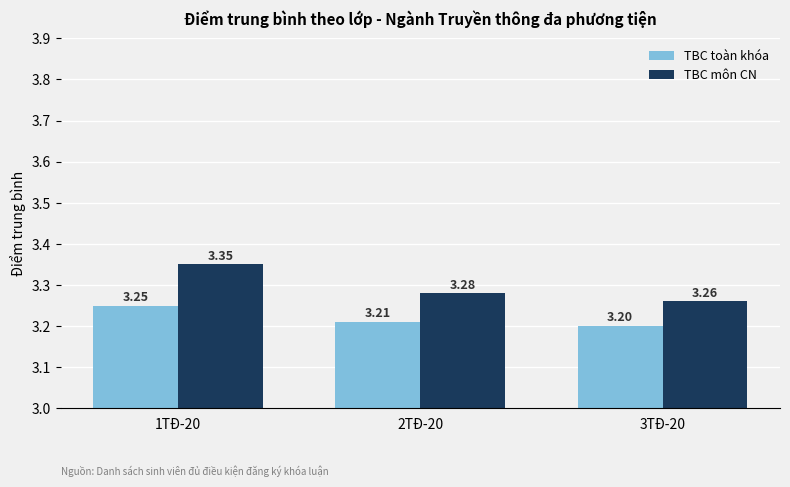

The TBC môn CN series shows 2.2 at 3TĐ-20. True or false?

False